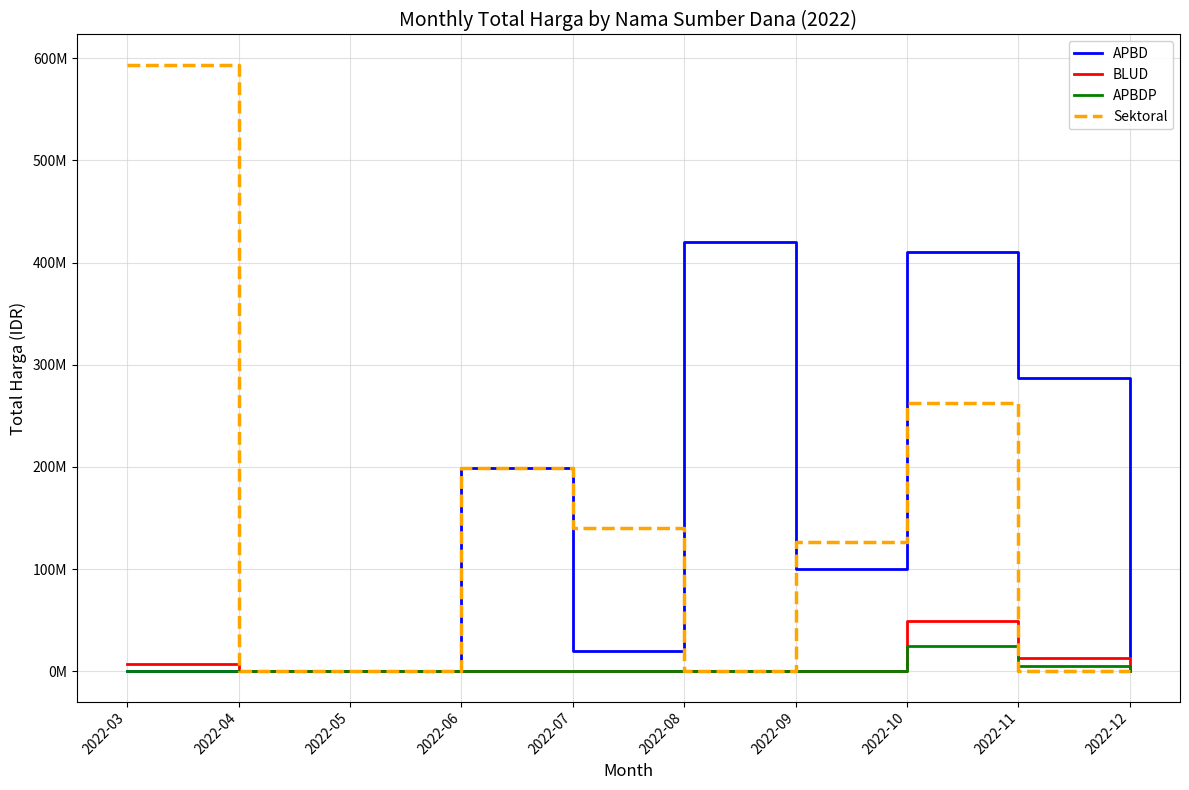

What are all the series names shown in the legend?

APBD, BLUD, APBDP, Sektoral